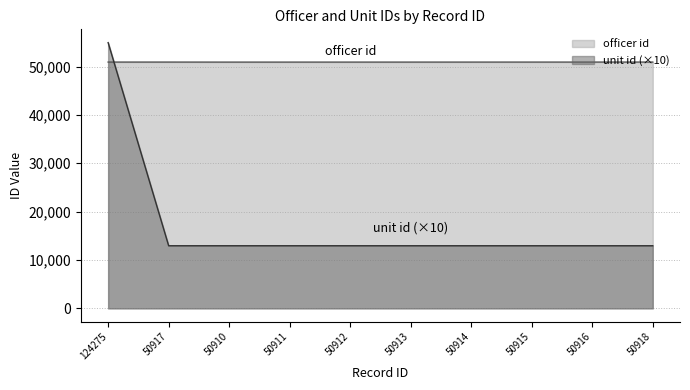

After their last crossing, which series has the higher values: unit id or officer id?

officer id